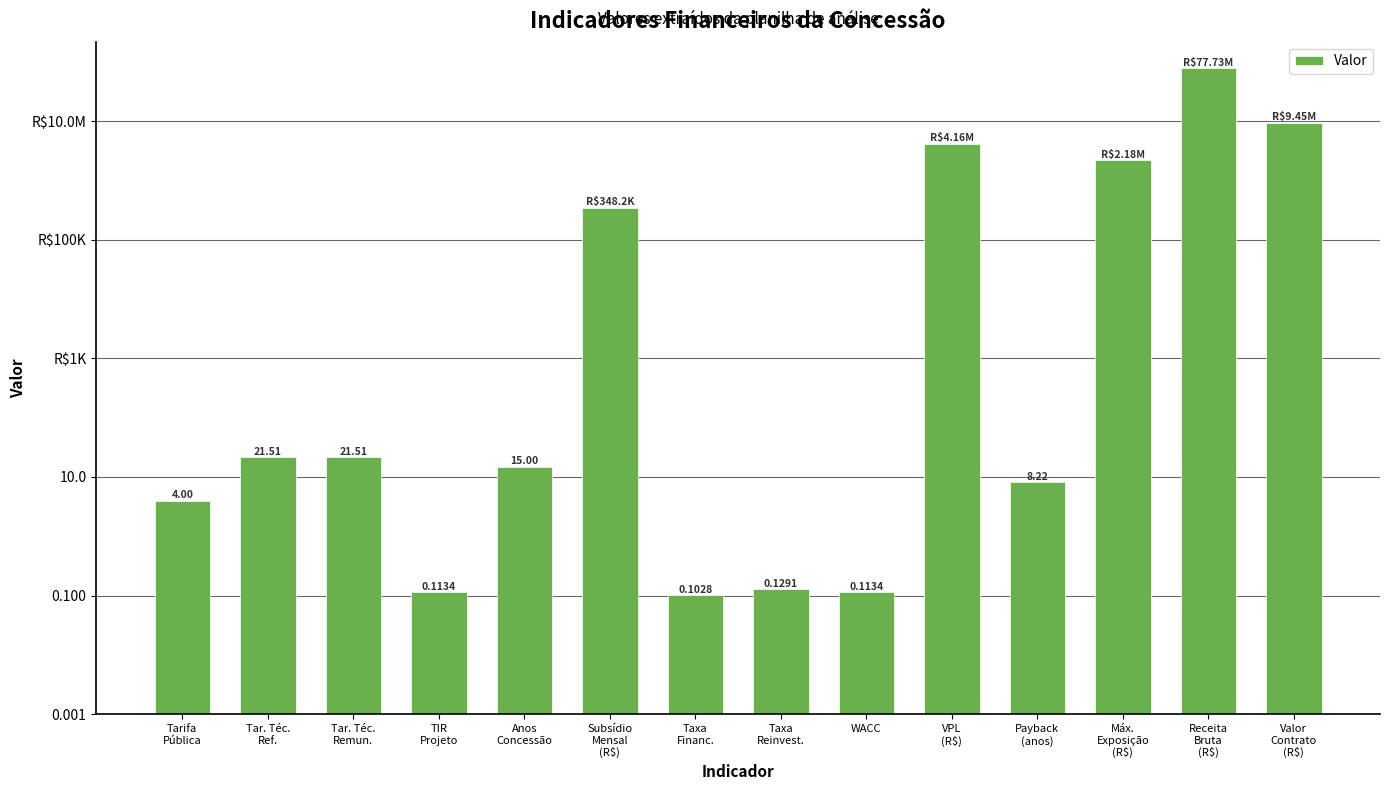

What position from the left is Subsídio
Mensal
(R$)?

6